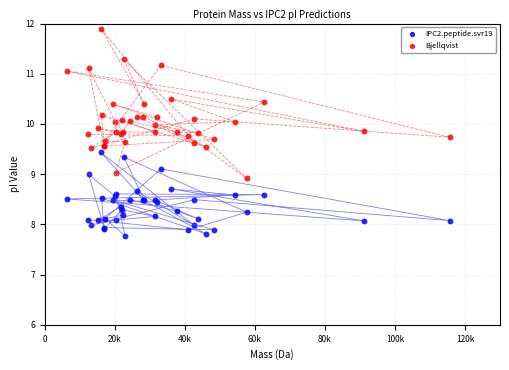

Which series reaches the minimum Y coordinate?

IPC2.peptide.svr19